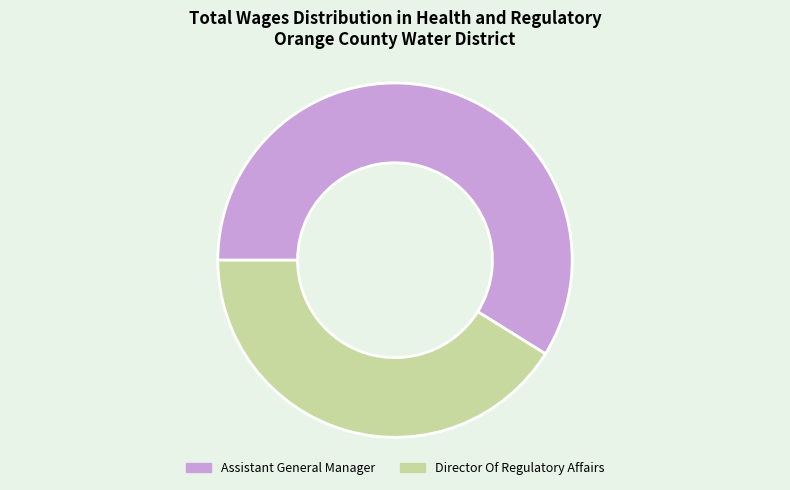

Which category accounts for the majority?

Assistant General Manager